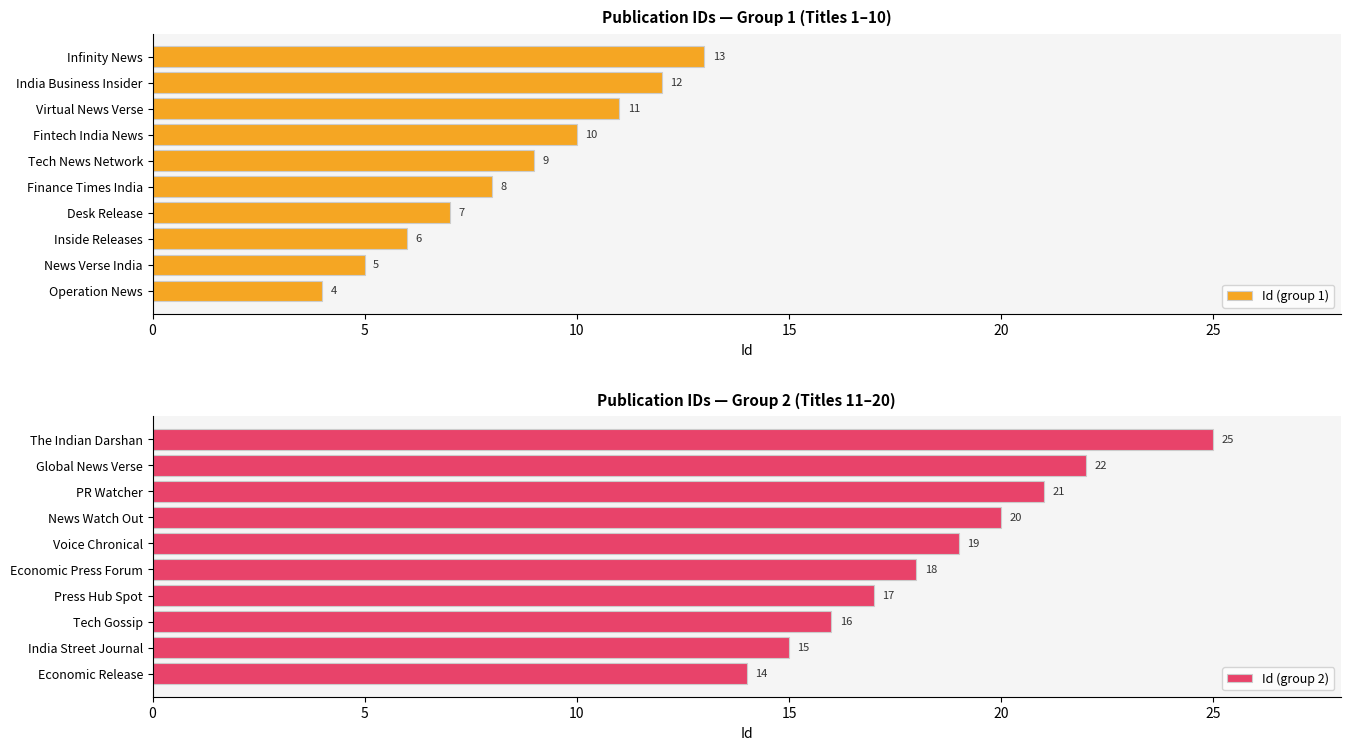

Rank the categories by Id (group 1) value from lowest to highest.

Operation News, News Verse India, Inside Releases, Desk Release, Finance Times India, Tech News Network, Fintech India News, Virtual News Verse, India Business Insider, Infinity News